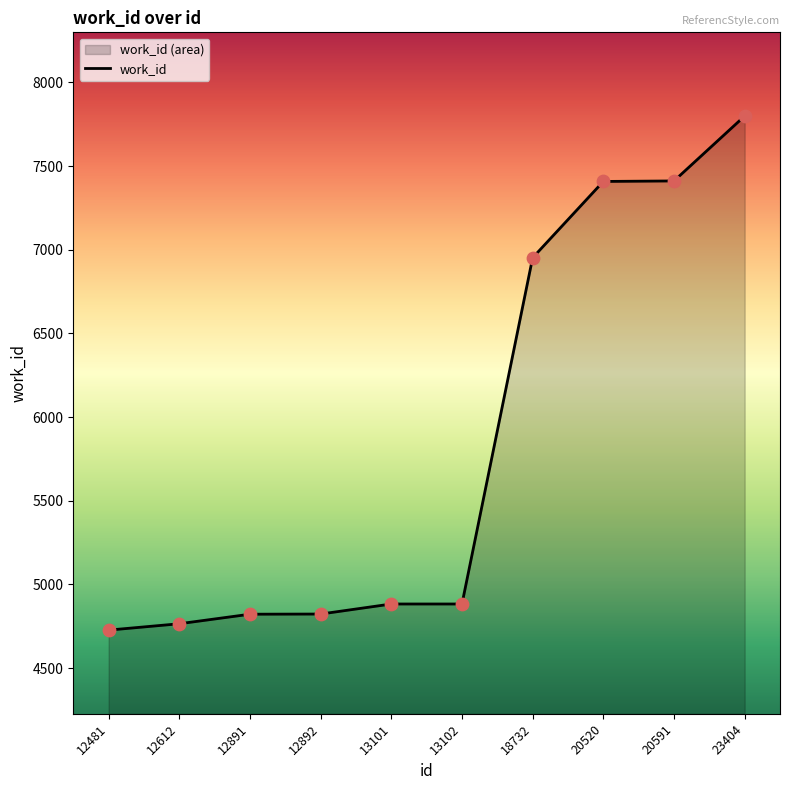

What is the ratio of the value at 12891 to the value at 12892?

1.0